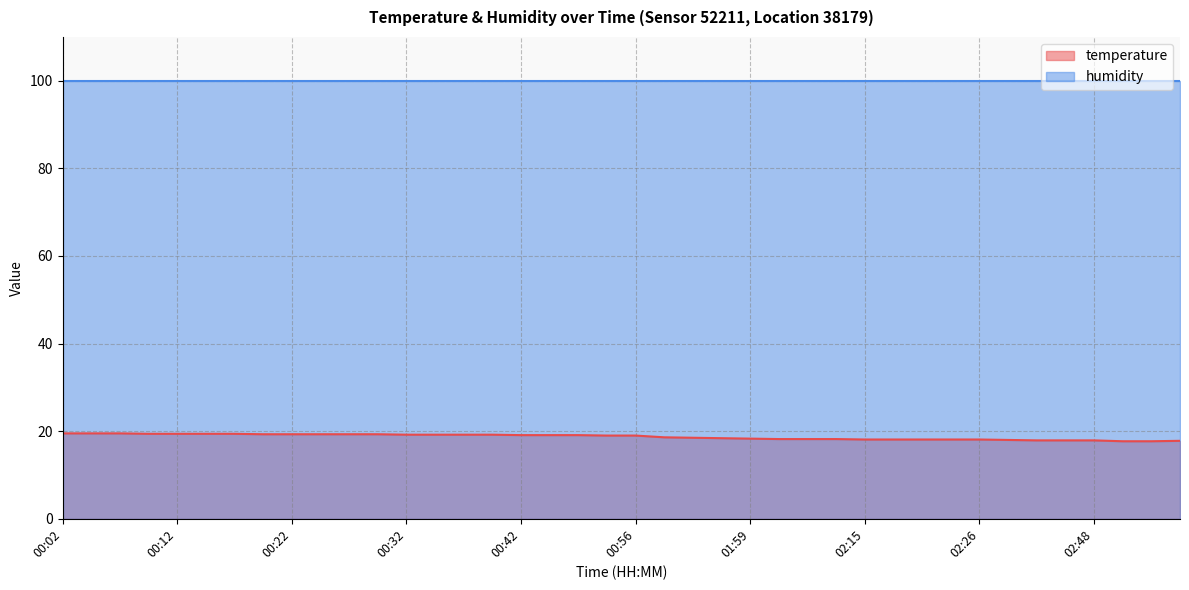

What is the value of the 23rd point from the left?

18.5